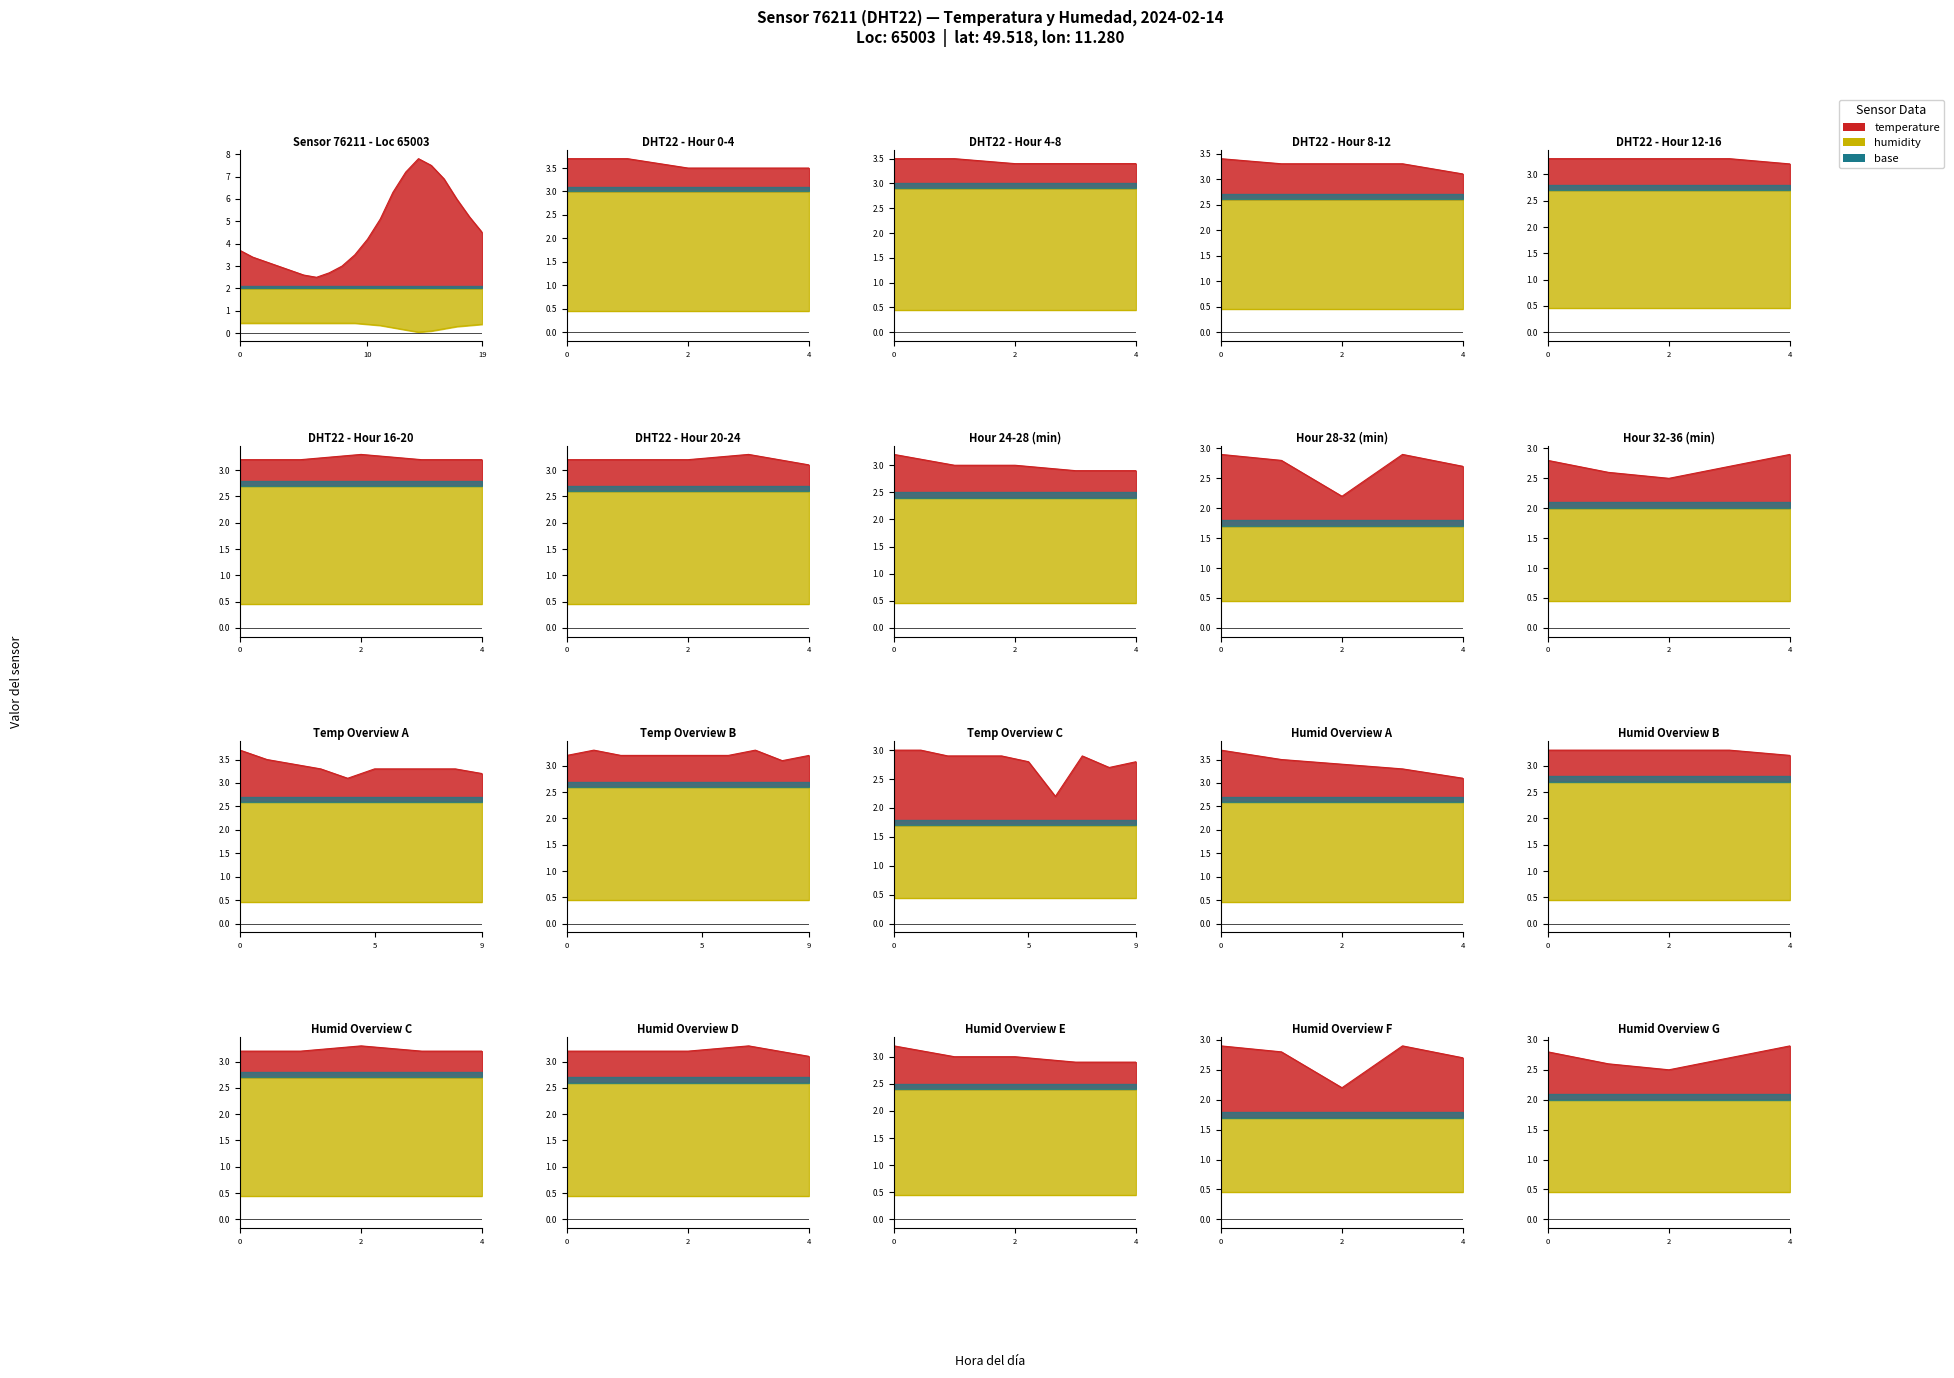

What is the average value of the temperature series?

4.6